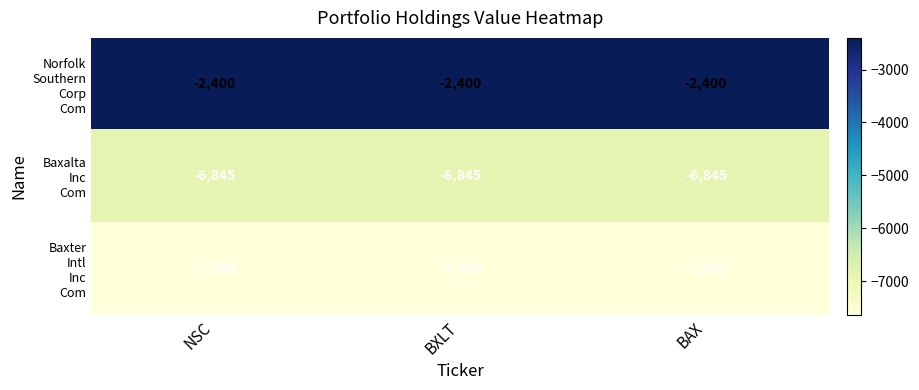

What is the total value across all series at BXLT?

-16885